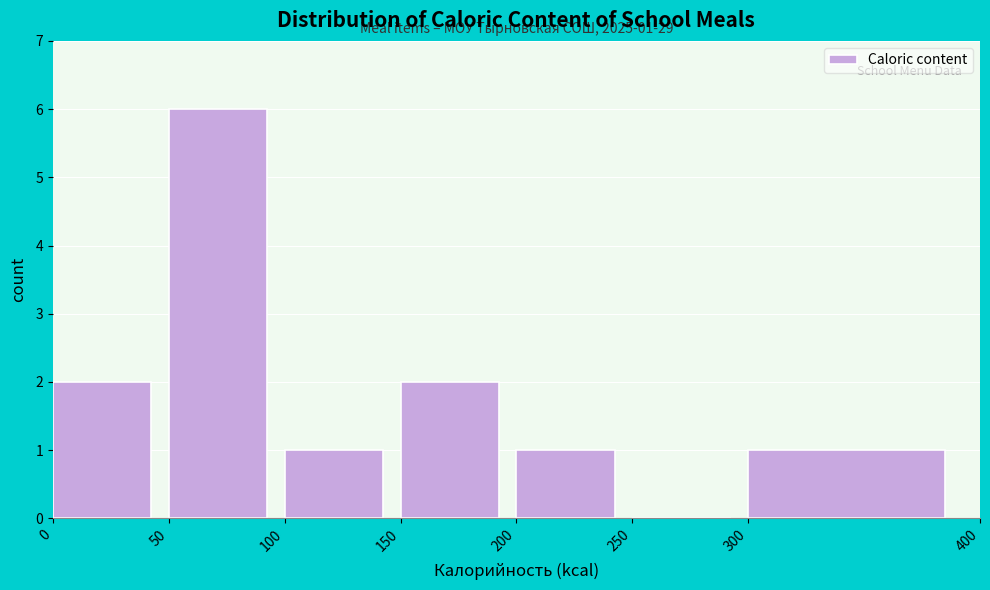

Over which range of the x-axis is the bar tallest?

50 to 100